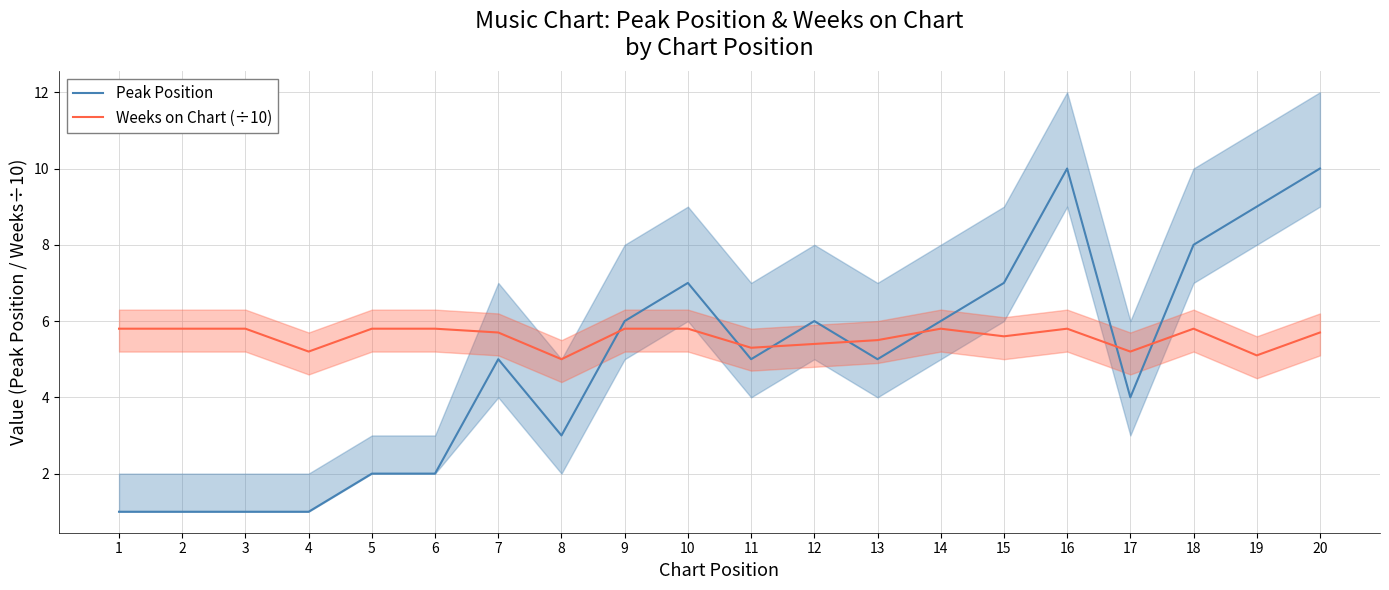

The Peak Position series shows 2.1 at 11. True or false?

False